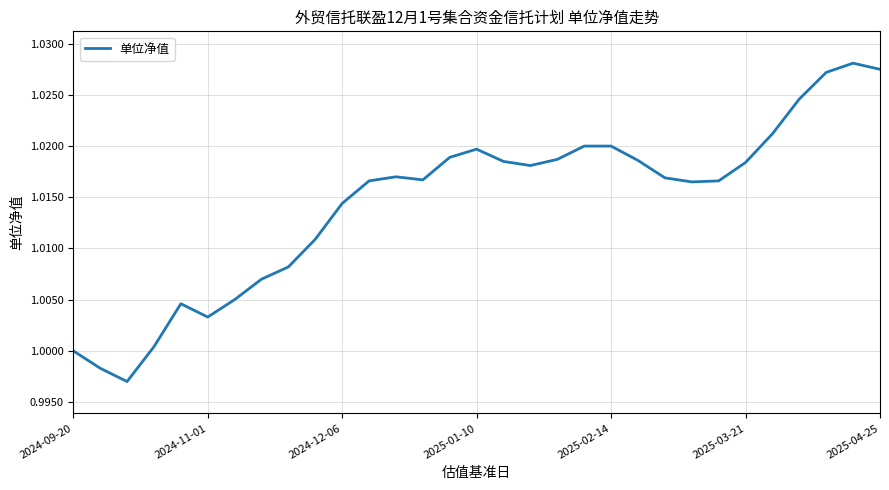

Which has a higher value, 2024-11-01 or 2025-02-14?

2025-02-14